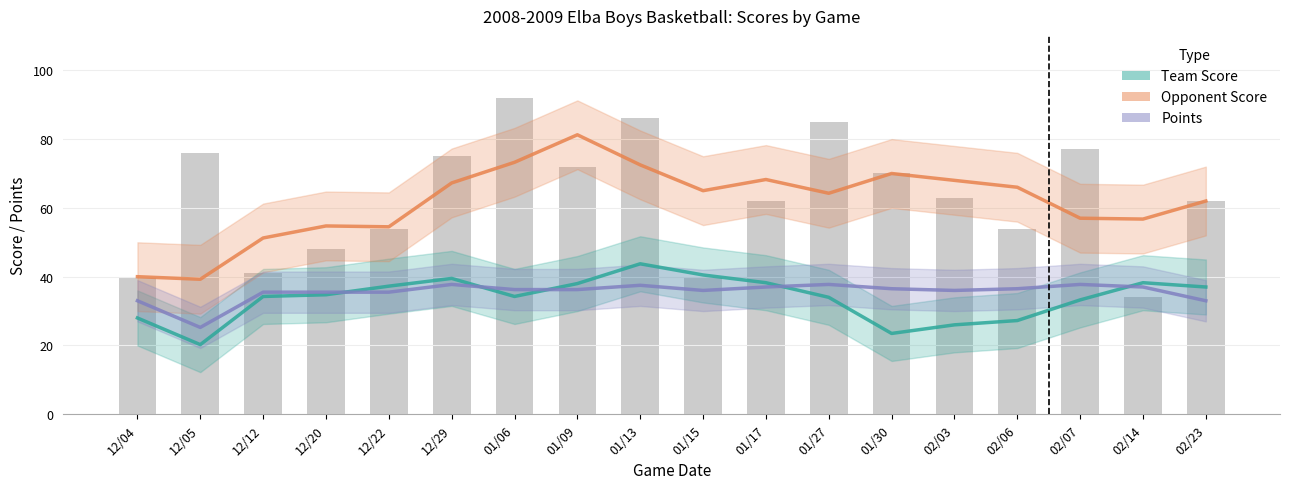

Reading right to left, transcribe all the data shown in this chart.

Team Score: 37.0	38.2	33.2	27.2	26.0	23.5	34.0	38.2	40.5	43.8	38.0	34.2	39.5	37.2	34.8	34.2	20.2	28.0
Opponent Score: 62.0	56.8	57.0	66.0	68.0	70.0	64.2	68.2	65.0	72.5	81.2	73.2	67.2	54.5	54.8	51.2	39.2	40.0
Points: 33.0	37.0	37.8	36.5	36.0	36.5	37.8	37.0	36.0	37.5	36.2	36.2	37.8	35.5	35.5	35.5	25.2	33.0